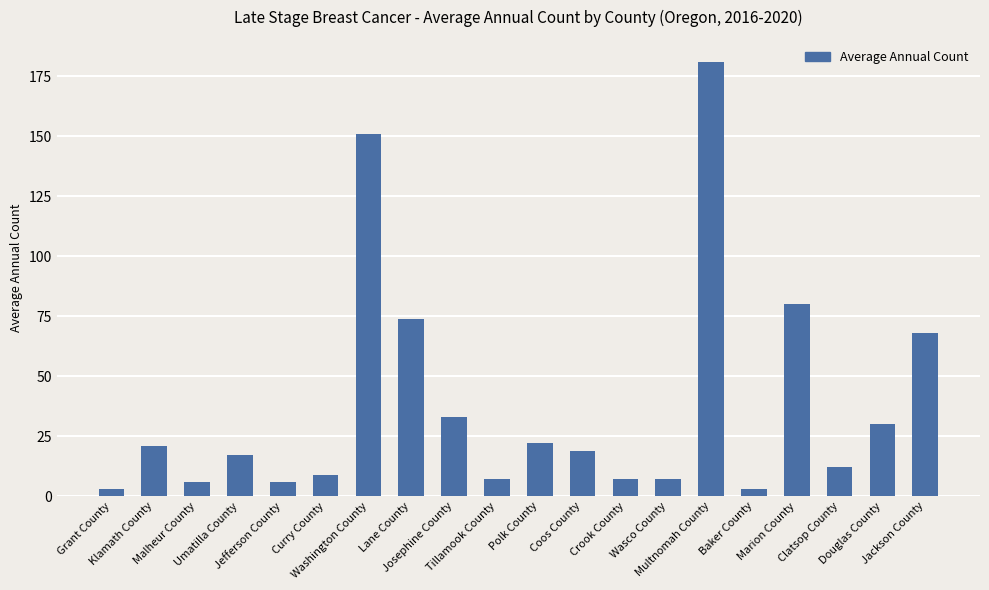

What position from the right is Marion County?

4